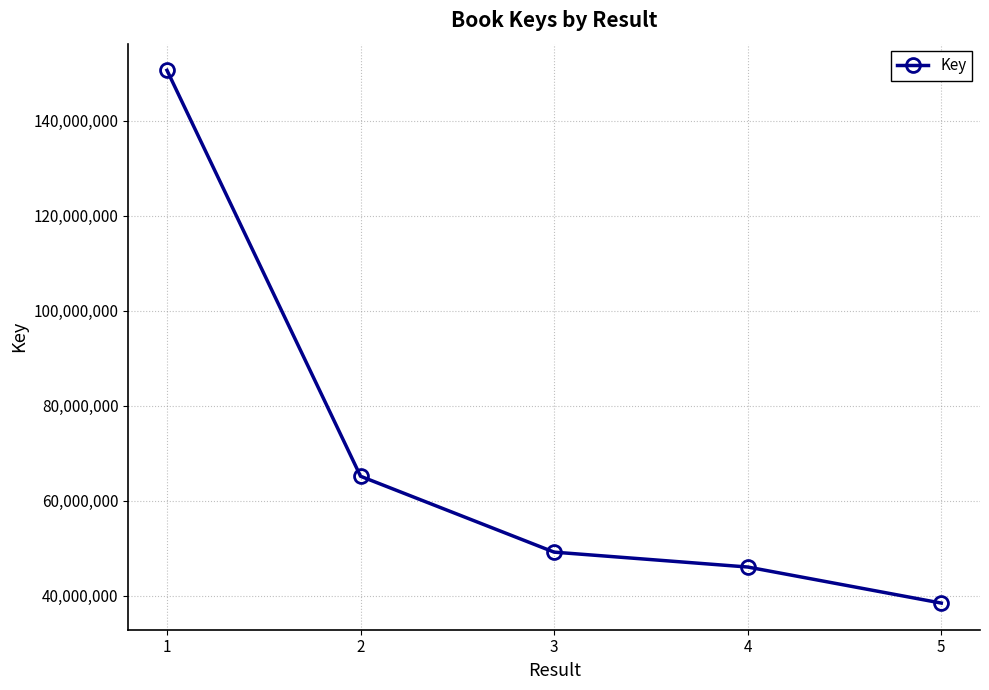

What is the sum of all values?

349593994